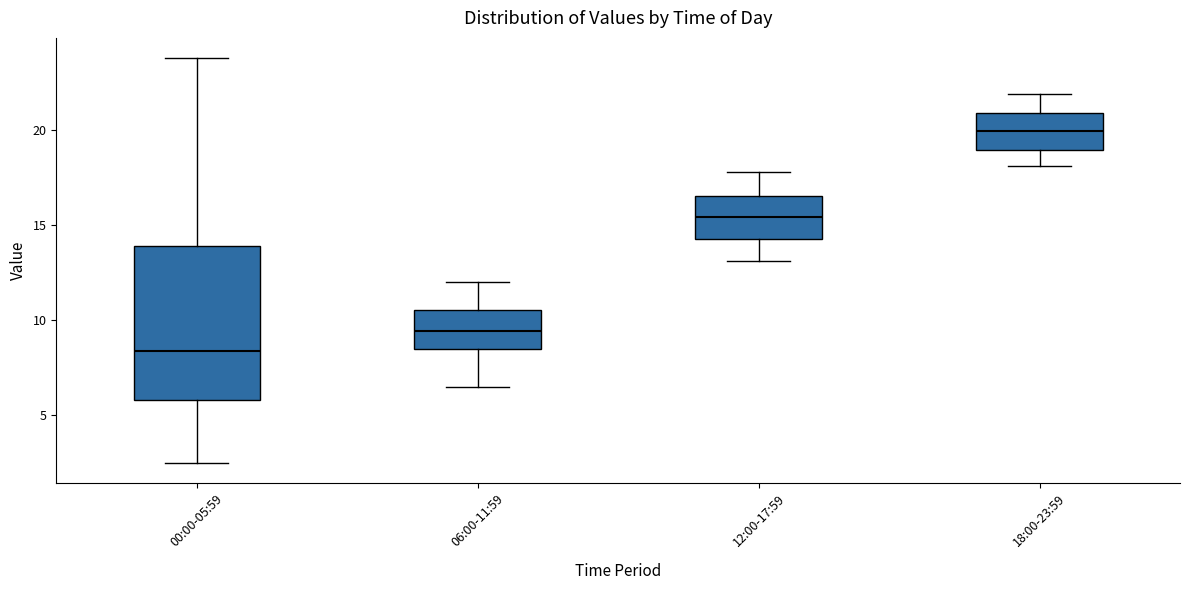

Where is the lower edge of the box for 18:00-23:59 on the y-axis? The values are not printed on the chart, so give them approximately, as read against the axis.

19.0